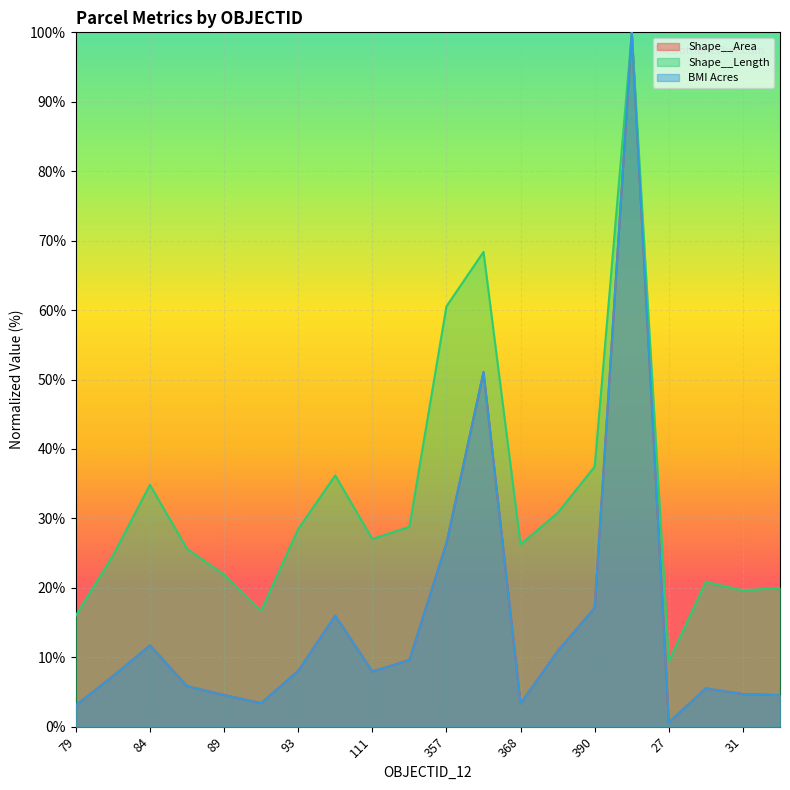

Read the Shape__Area value at 31.

4.7